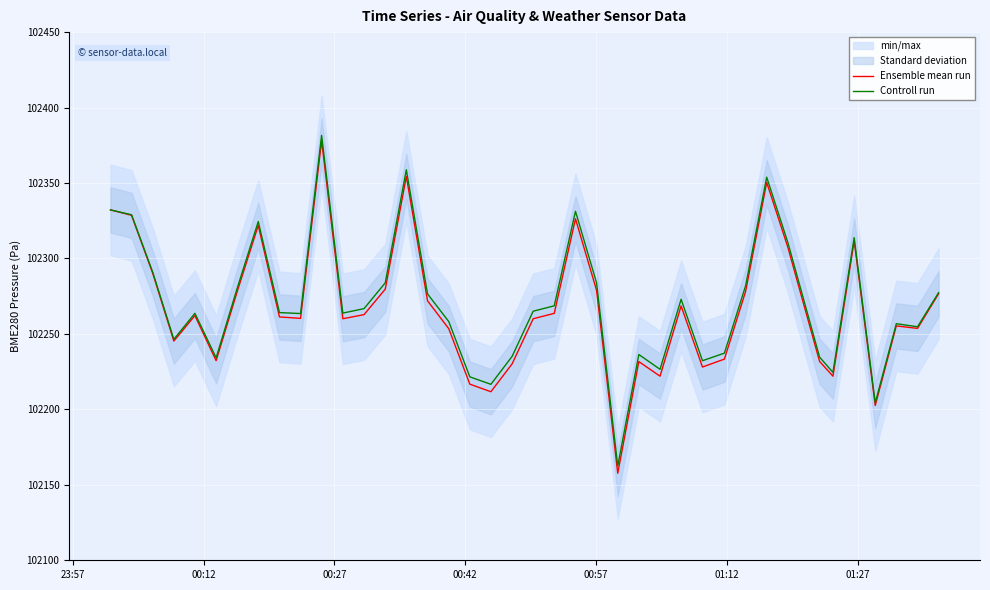

Is this an area chart (filled region under the line)?

No